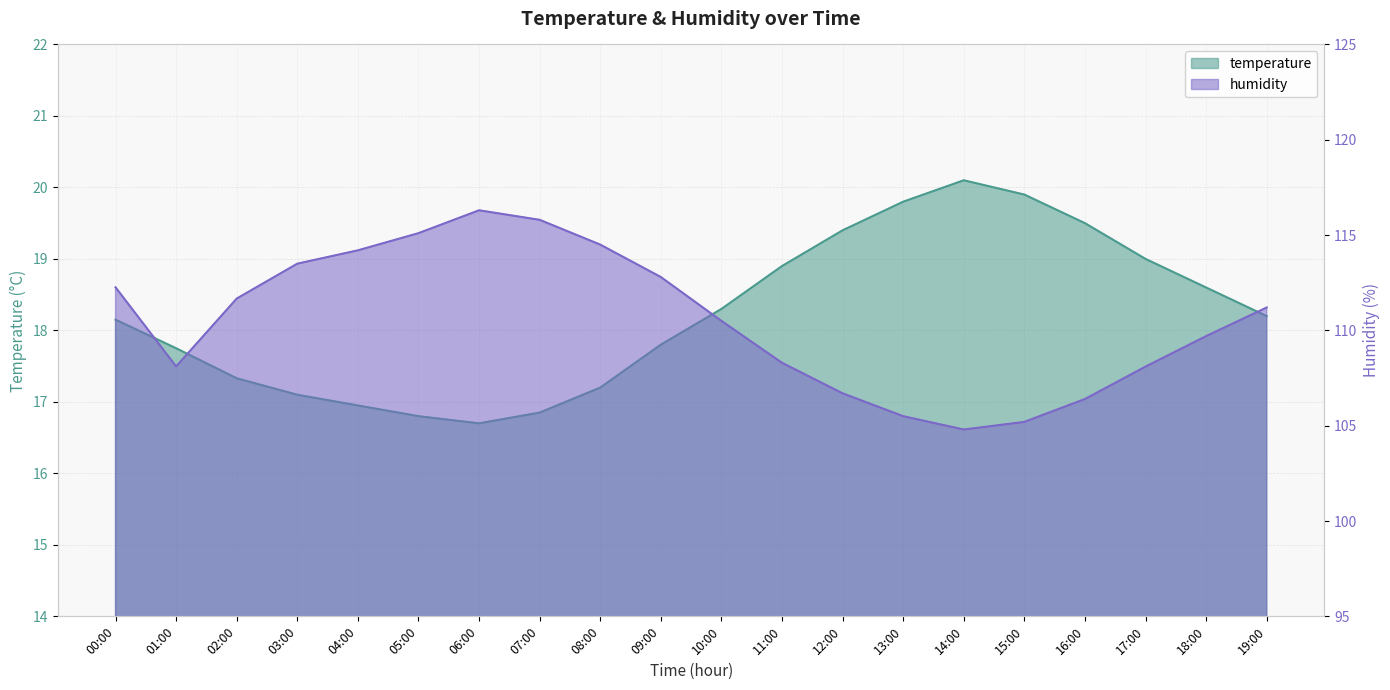

What is the minimum value for humidity?

104.8